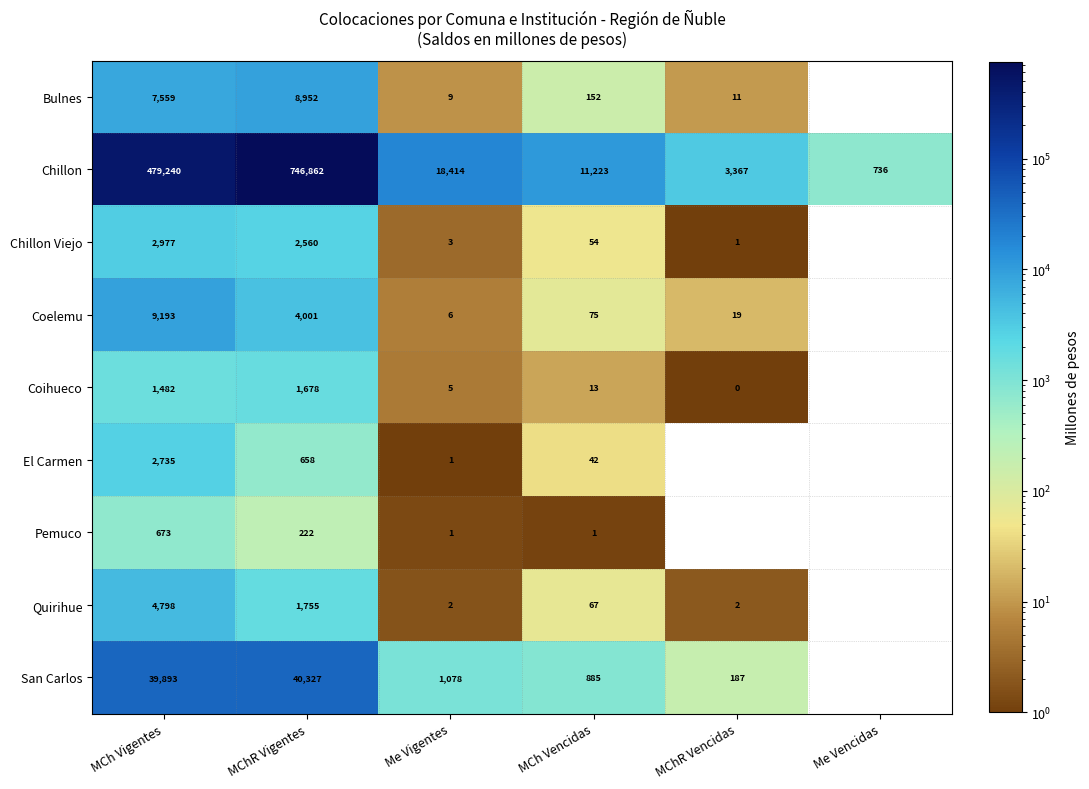

Between MCh Vigentes and MChR Vigentes, which series saw the biggest shift?

Chillon